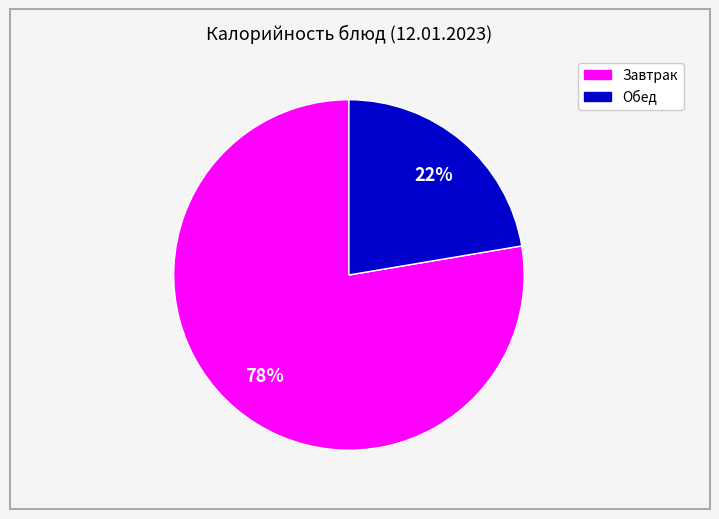

To the nearest percent, what is the average slice percentage?

50%